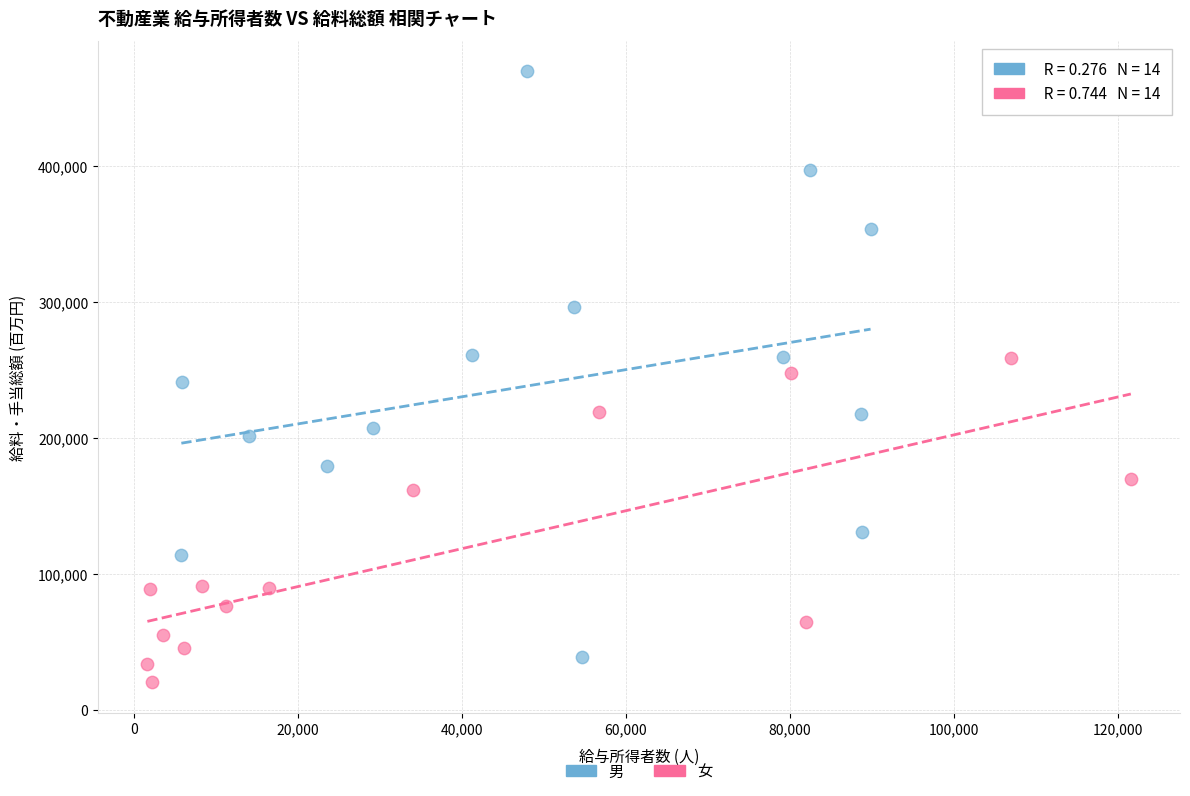

Which series contains the lowest Y value?

女